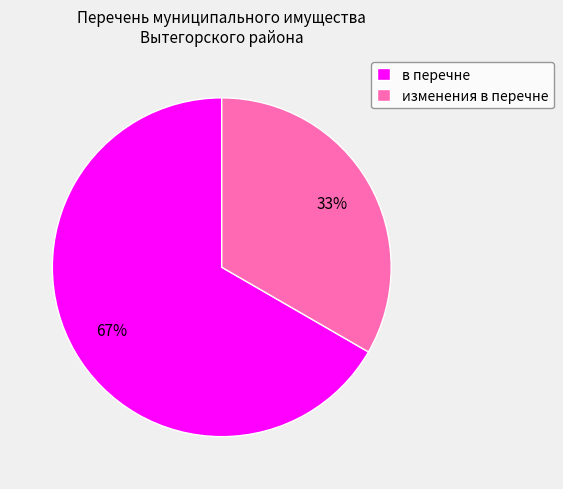

Is there a majority slice in this chart?

Yes